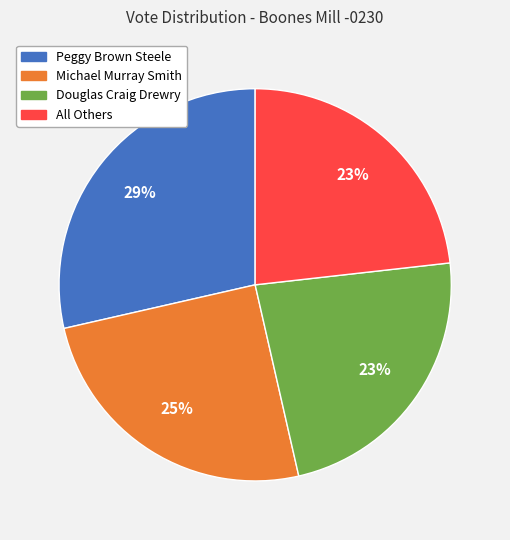

How many segments does this pie chart have?

4